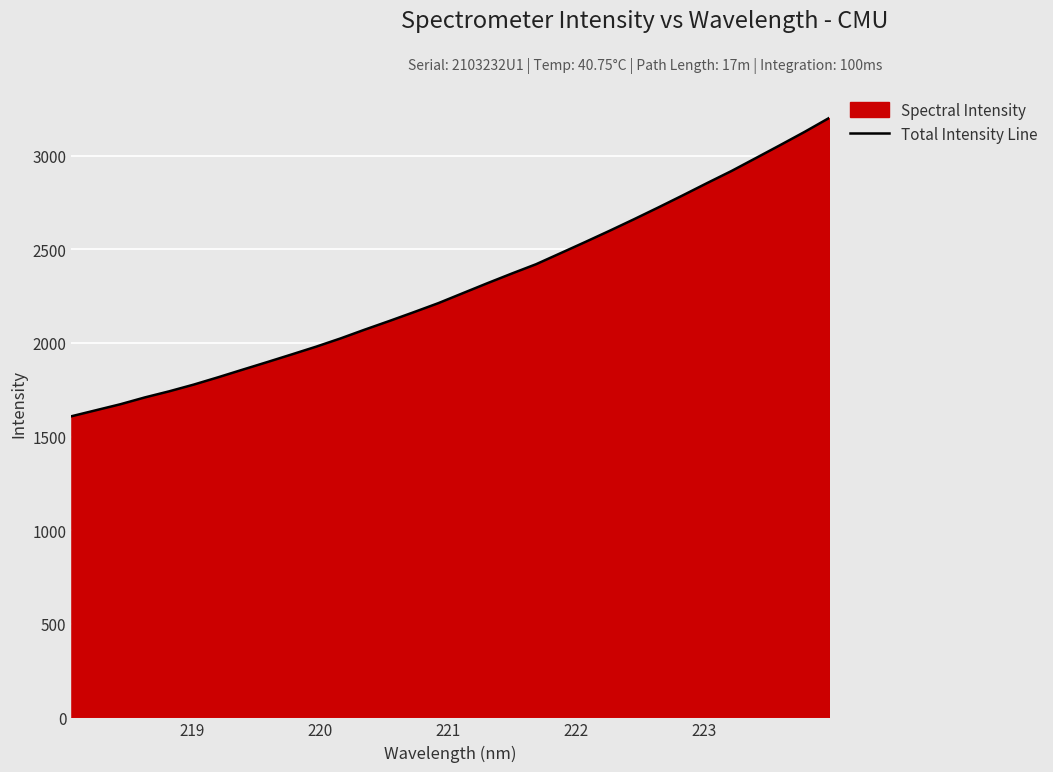

What is the smallest value displayed?

1608.1